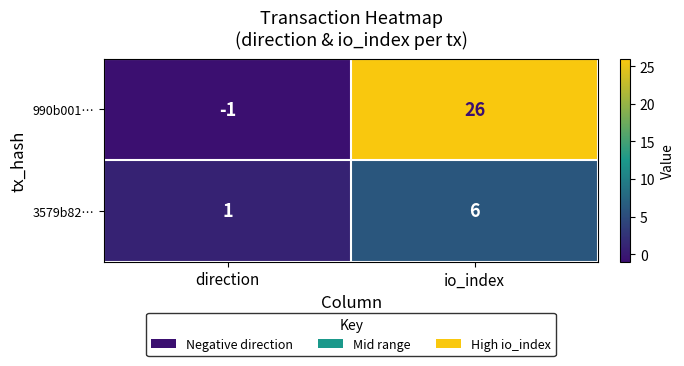

At which label is 990b001… closest to 12?

direction